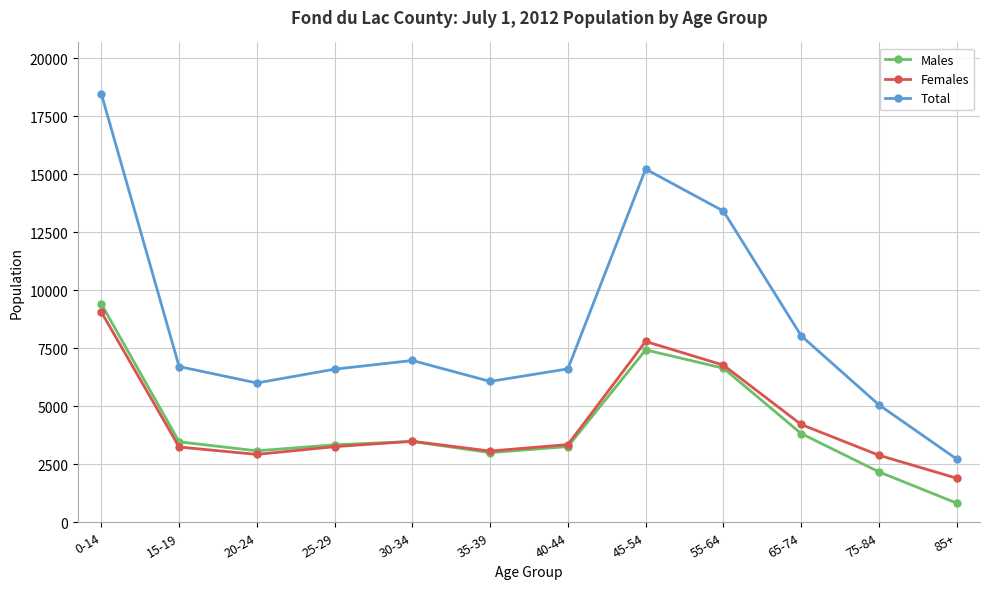

True or false: Total and Females cross at least once.

False